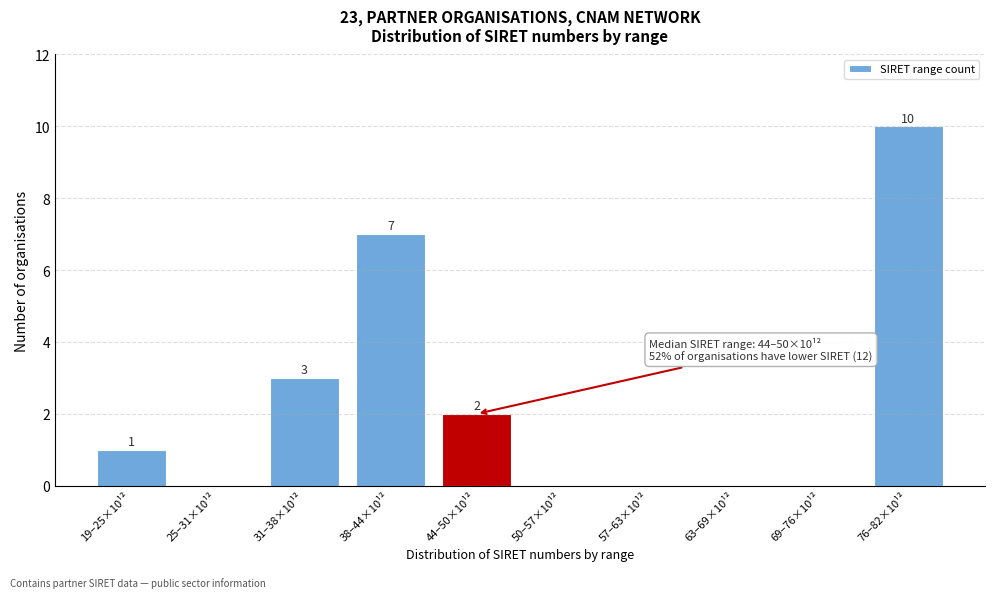

What is the greatest value displayed?

10